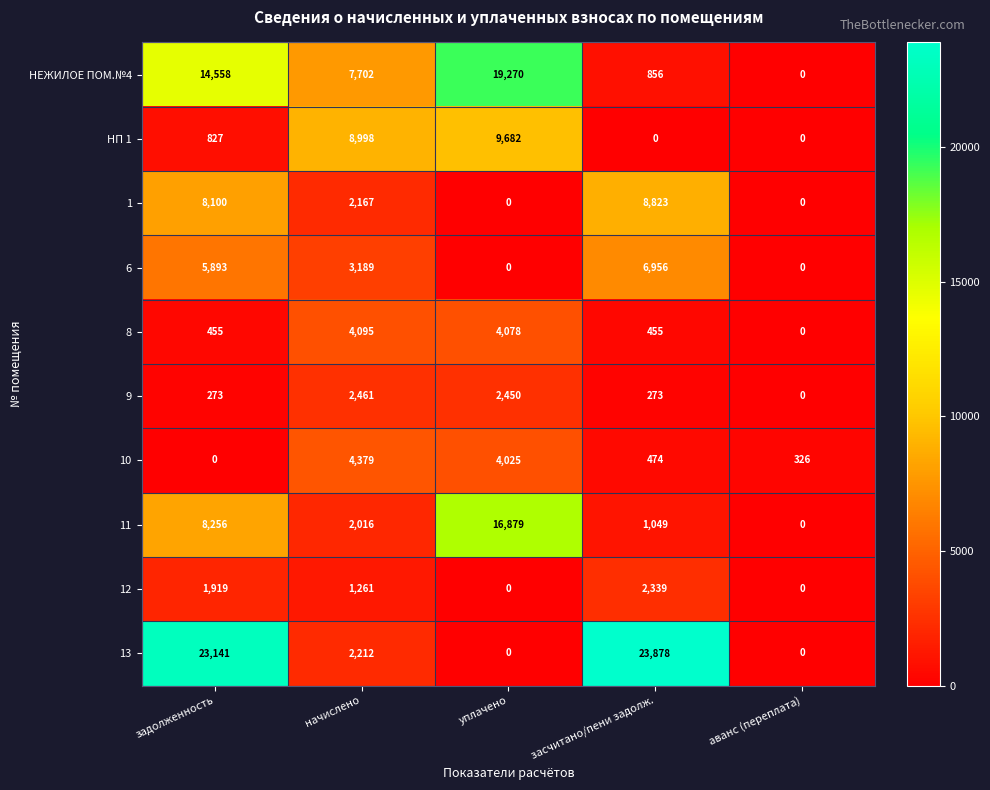

What is the sum of all 11 values?

28200